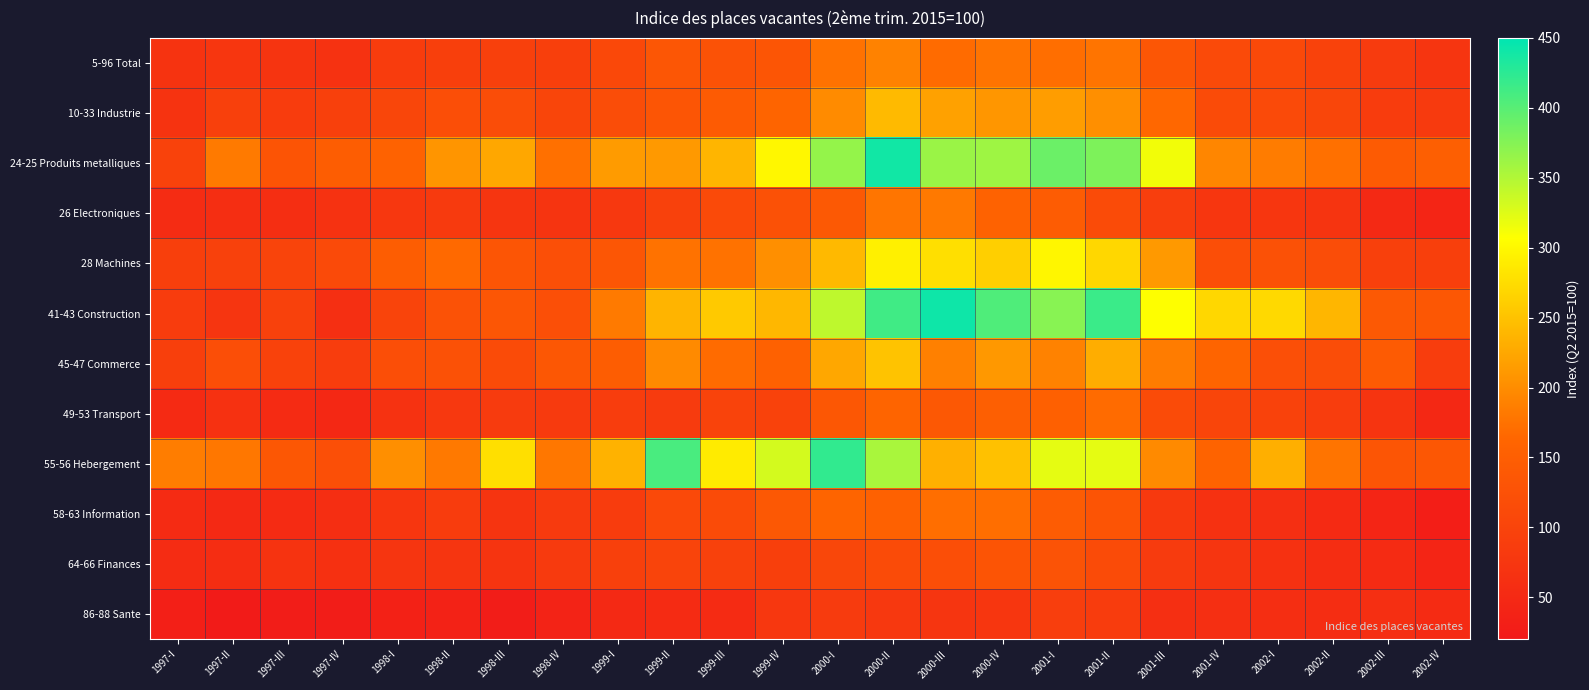

Reading right to left, list all the values displayed in this chart.

5-96 Total: 2002-IV=72.8	2002-III=84.5	2002-II=96.8	2002-I=109.6	2001-IV=111.6	2001-III=133.8	2001-II=177.3	2001-I=171.6	2000-IV=176.4	2000-III=168.9	2000-II=189.8	2000-I=175.0	1999-IV=132.8	1999-III=125.9	1999-II=134.6	1999-I=107.4	1998-IV=91.6	1998-III=93.1	1998-II=92.2	1998-I=85.6	1997-IV=67.8	1997-III=70.5	1997-II=73.8	1997-I=69.6
10-33 Industrie: 2002-IV=83.0	2002-III=86.1	2002-II=105.4	2002-I=112.7	2001-IV=113.7	2001-III=165.2	2001-II=201.8	2001-I=215.6	2000-IV=208.9	2000-III=219.2	2000-II=241.8	2000-I=198.7	1999-IV=161.4	1999-III=144.8	1999-II=132.6	1999-I=117.5	1998-IV=102.3	1998-III=117.3	1998-II=119.5	1998-I=104.1	1997-IV=92.8	1997-III=84.8	1997-II=93.0	1997-I=70.3
24-25 Produits metalliques: 2002-IV=151.2	2002-III=142.9	2002-II=173.3	2002-I=184.0	2001-IV=193.0	2001-III=313.2	2001-II=379.2	2001-I=388.9	2000-IV=360.6	2000-III=363.0	2000-II=439.9	2000-I=366.2	1999-IV=299.3	1999-III=237.6	1999-II=212.2	1999-I=213.6	1998-IV=172.9	1998-III=224.6	1998-II=207.5	1998-I=156.2	1997-IV=147.1	1997-III=131.4	1997-II=182.2	1997-I=98.0
26 Electroniques: 2002-IV=43.0	2002-III=49.8	2002-II=70.4	2002-I=74.2	2001-IV=74.0	2001-III=89.2	2001-II=113.4	2001-I=145.8	2000-IV=157.3	2000-III=181.4	2000-II=178.4	2000-I=140.2	1999-IV=124.3	1999-III=112.6	1999-II=94.2	1999-I=78.5	1998-IV=70.7	1998-III=73.6	1998-II=81.8	1998-I=76.2	1997-IV=66.3	1997-III=60.1	1997-II=59.5	1997-I=55.6
28 Machines: 2002-IV=91.0	2002-III=93.2	2002-II=117.0	2002-I=124.2	2001-IV=118.5	2001-III=212.1	2001-II=269.5	2001-I=298.5	2000-IV=262.4	2000-III=277.5	2000-II=293.3	2000-I=241.1	1999-IV=201.5	1999-III=175.3	1999-II=174.9	1999-I=135.0	1998-IV=121.7	1998-III=132.1	1998-II=166.5	1998-I=147.0	1997-IV=111.4	1997-III=101.4	1997-II=94.4	1997-I=92.1
41-43 Construction: 2002-IV=137.3	2002-III=140.0	2002-II=238.8	2002-I=271.3	2001-IV=269.7	2001-III=307.0	2001-II=416.7	2001-I=373.1	2000-IV=405.0	2000-III=441.2	2000-II=413.2	2000-I=343.1	1999-IV=239.3	1999-III=256.8	1999-II=236.9	1999-I=182.6	1998-IV=122.4	1998-III=134.8	1998-II=127.8	1998-I=101.4	1997-IV=61.5	1997-III=95.7	1997-II=72.7	1997-I=85.2
45-47 Commerce: 2002-IV=87.7	2002-III=144.6	2002-II=117.9	2002-I=121.8	2001-IV=161.2	2001-III=184.2	2001-II=230.8	2001-I=190.0	2000-IV=210.6	2000-III=188.8	2000-II=250.9	2000-I=224.2	1999-IV=154.5	1999-III=168.0	1999-II=197.4	1999-I=148.2	1998-IV=135.2	1998-III=113.5	1998-II=125.2	1998-I=120.2	1997-IV=88.8	1997-III=97.1	1997-II=119.9	1997-I=91.7
49-53 Transport: 2002-IV=48.3	2002-III=72.1	2002-II=88.6	2002-I=97.7	2001-IV=101.6	2001-III=114.2	2001-II=168.9	2001-I=151.9	2000-IV=150.5	2000-III=137.7	2000-II=160.5	2000-I=136.4	1999-IV=97.9	1999-III=99.2	1999-II=84.2	1999-I=88.8	1998-IV=82.2	1998-III=83.3	1998-II=78.3	1998-I=67.4	1997-IV=48.4	1997-III=53.2	1997-II=64.9	1997-I=52.1
55-56 Hebergement: 2002-IV=137.5	2002-III=132.7	2002-II=177.2	2002-I=232.2	2001-IV=157.7	2001-III=198.0	2001-II=321.4	2001-I=321.4	2000-IV=248.5	2000-III=232.6	2000-II=354.6	2000-I=422.0	1999-IV=331.0	1999-III=288.4	1999-II=408.3	1999-I=234.8	1998-IV=179.9	1998-III=277.3	1998-II=182.0	1998-I=202.9	1997-IV=120.9	1997-III=137.3	1997-II=179.7	1997-I=186.0
58-63 Information: 2002-IV=30.3	2002-III=43.4	2002-II=52.1	2002-I=62.5	2001-IV=66.0	2001-III=80.8	2001-II=131.0	2001-I=145.8	2000-IV=171.5	2000-III=171.9	2000-II=154.9	2000-I=159.9	1999-IV=138.7	1999-III=113.8	1999-II=110.1	1999-I=85.6	1998-IV=82.8	1998-III=71.8	1998-II=85.9	1998-I=74.3	1997-IV=60.1	1997-III=53.9	1997-II=49.7	1997-I=55.0
64-66 Finances: 2002-IV=43.2	2002-III=52.9	2002-II=57.5	2002-I=65.1	2001-IV=72.1	2001-III=84.6	2001-II=114.7	2001-I=128.6	2000-IV=130.1	2000-III=118.5	2000-II=113.4	2000-I=106.6	1999-IV=91.1	1999-III=96.0	1999-II=100.1	1999-I=92.7	1998-IV=82.0	1998-III=71.4	1998-II=73.7	1998-I=73.1	1997-IV=63.2	1997-III=68.0	1997-II=58.2	1997-I=56.8
86-88 Sante: 2002-IV=54.6	2002-III=60.8	2002-II=58.0	2002-I=59.1	2001-IV=60.8	2001-III=61.4	2001-II=86.2	2001-I=89.2	2000-IV=74.4	2000-III=73.0	2000-II=78.5	2000-I=83.9	1999-IV=76.1	1999-III=55.2	1999-II=54.5	1999-I=49.6	1998-IV=40.1	1998-III=28.2	1998-II=37.3	1998-I=35.3	1997-IV=28.9	1997-III=28.6	1997-II=24.1	1997-I=31.6